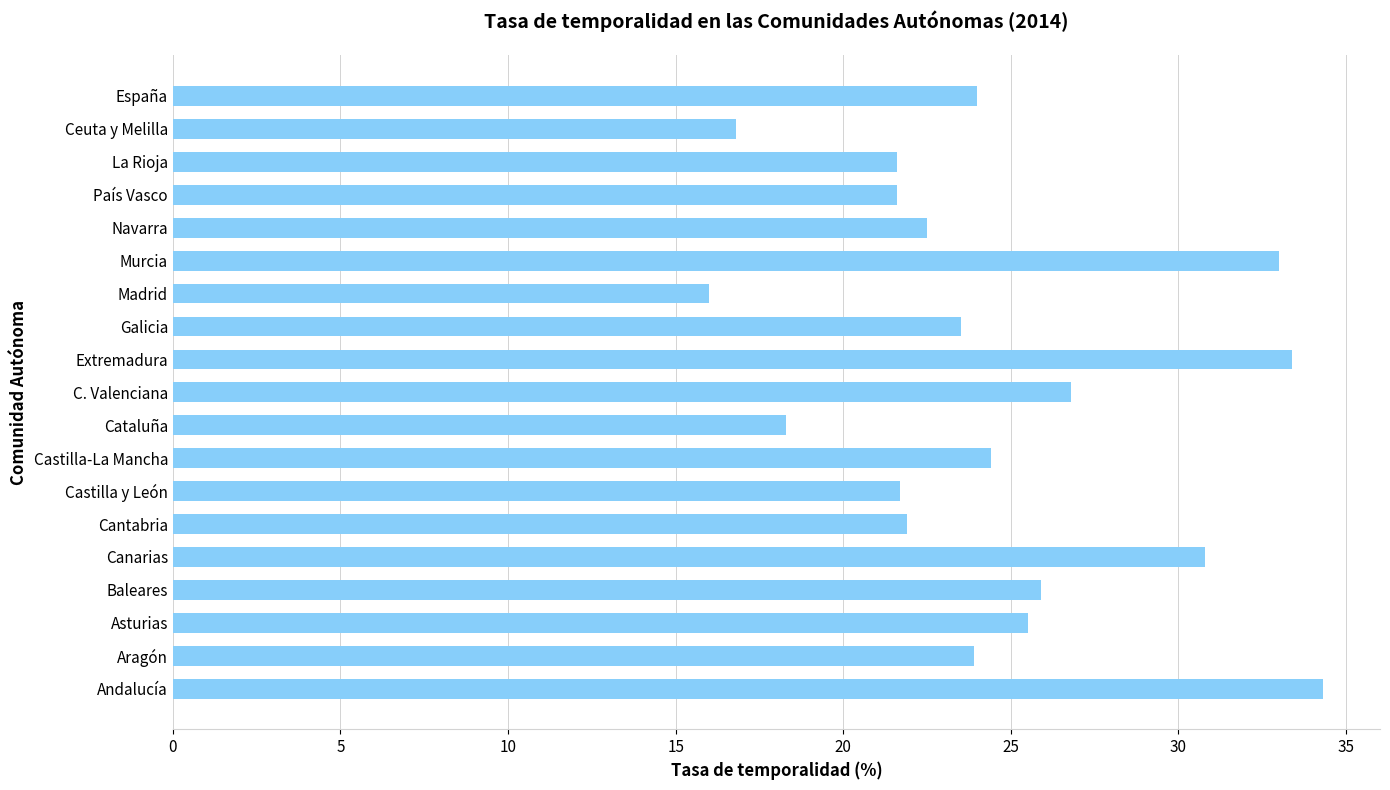

Is it true that the value at La Rioja is 7.1?

False